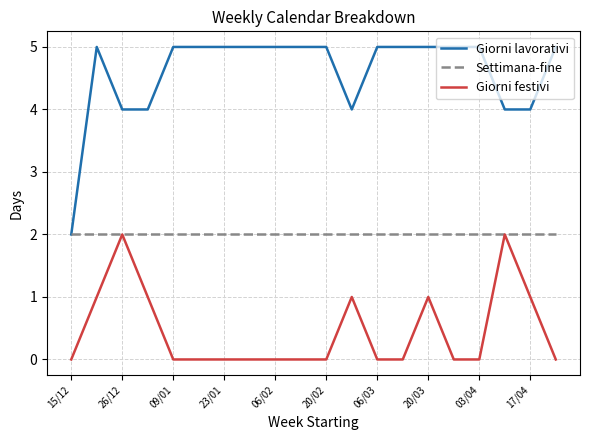

Which series has the widest spread of values?

Giorni lavorativi